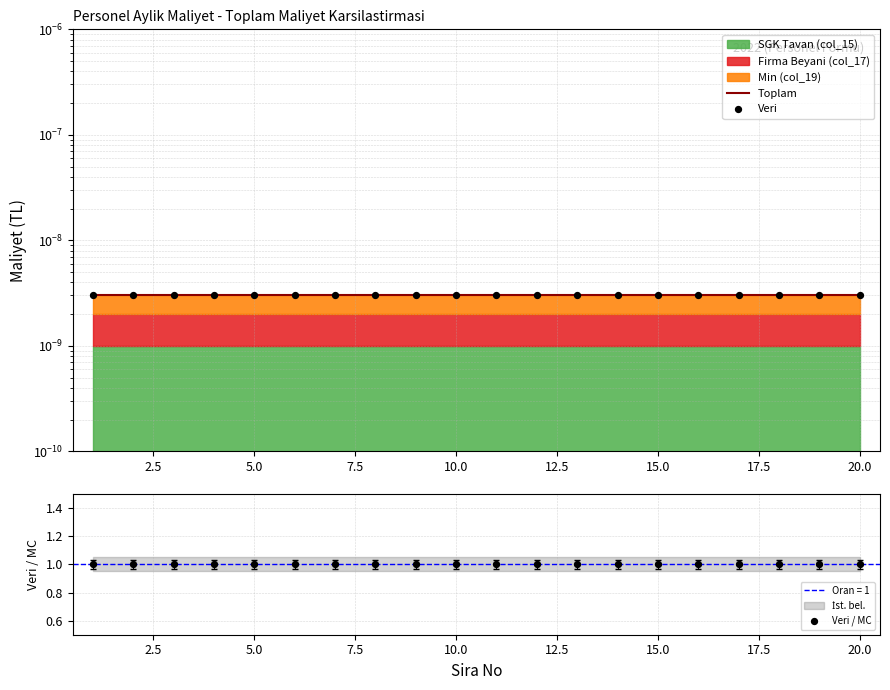

Which series has the largest Y range (max minus min)?

Toplam